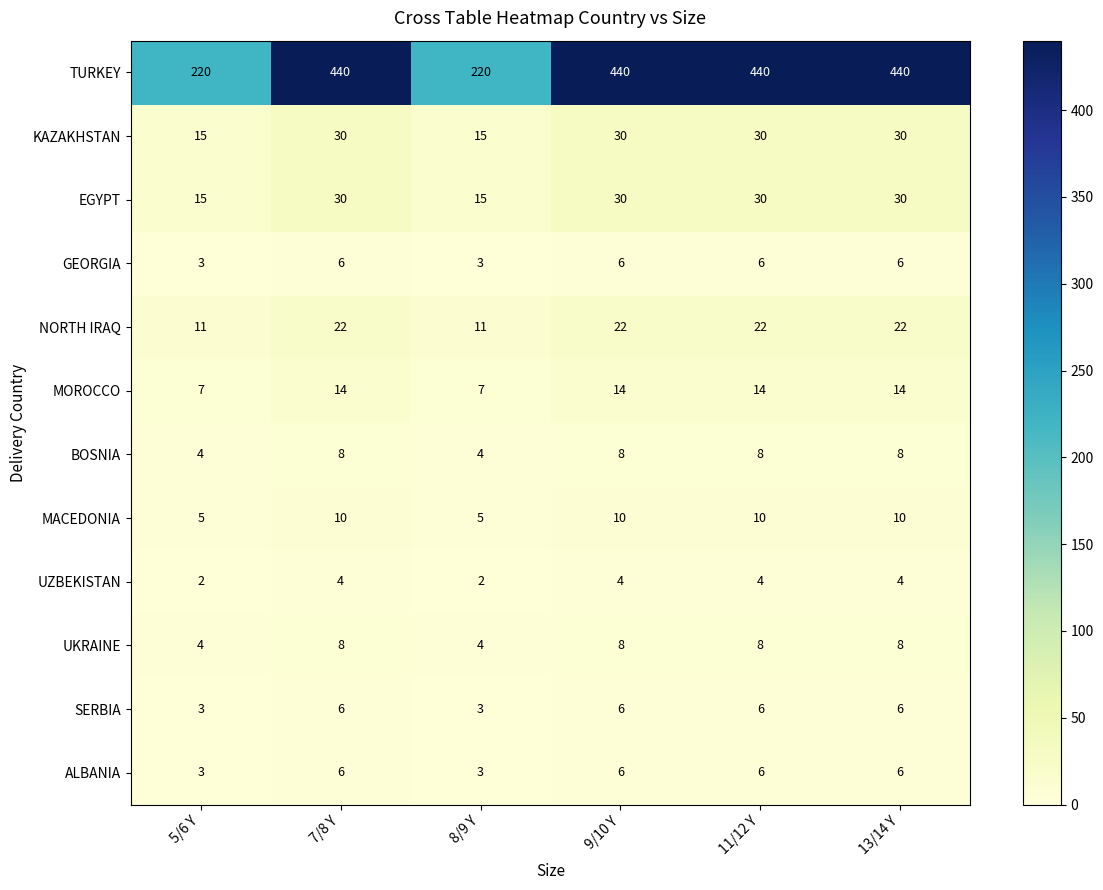

What is the sum of the SERBIA values at 8/9 Y and 7/8 Y?

9